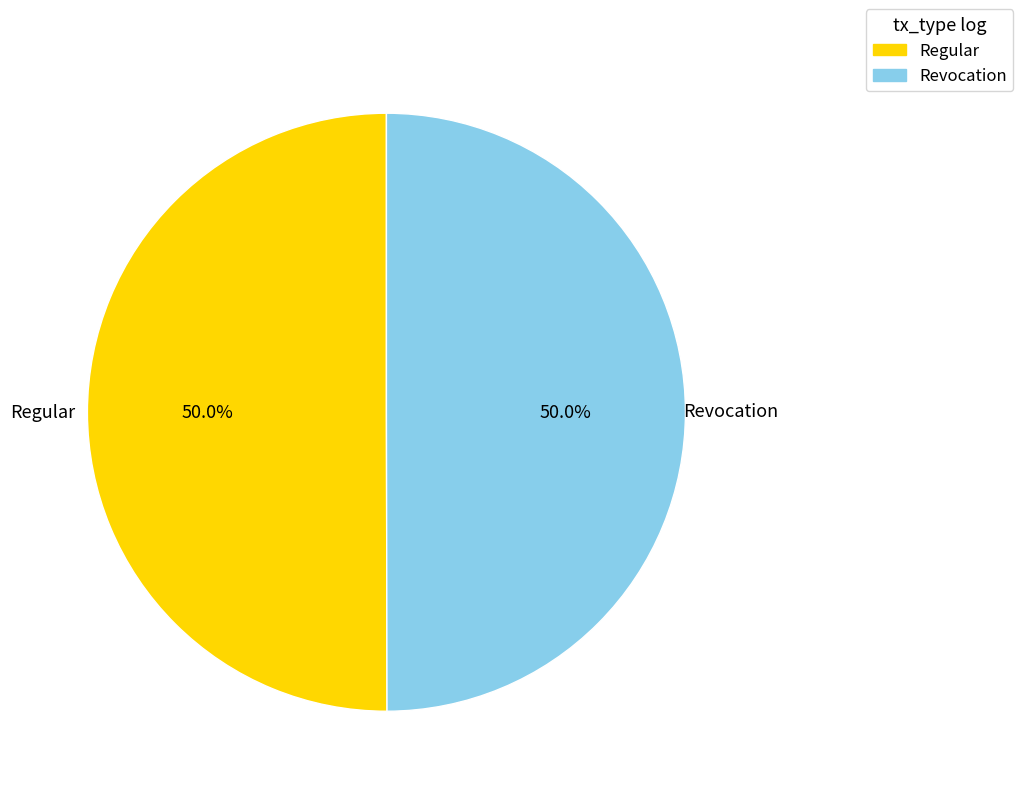

Combined, do Regular and Revocation account for over 50%?

Yes